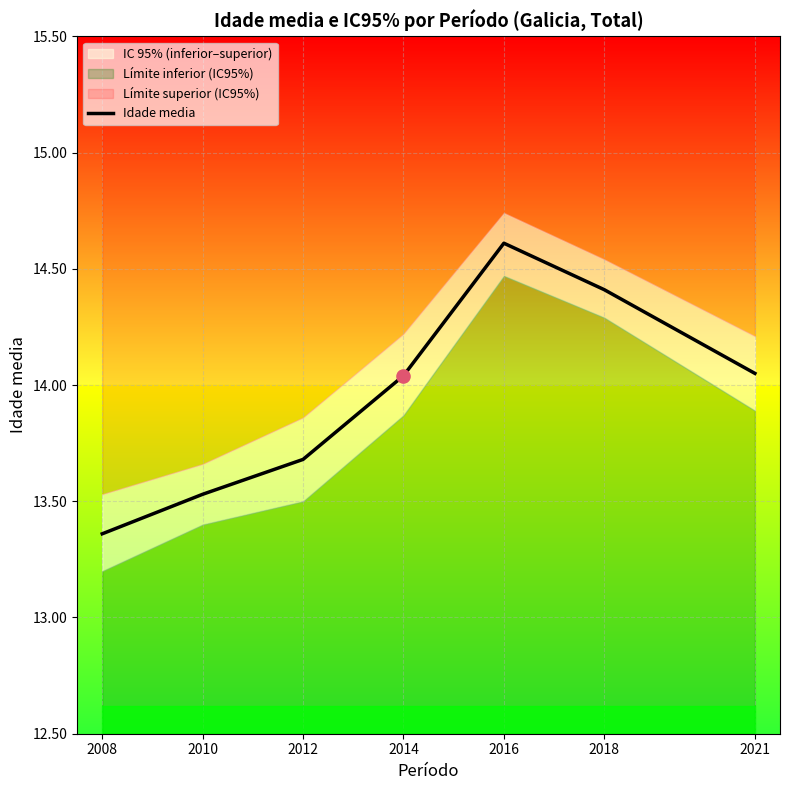

What is the change in value from 2008 to 2010?

+0.2